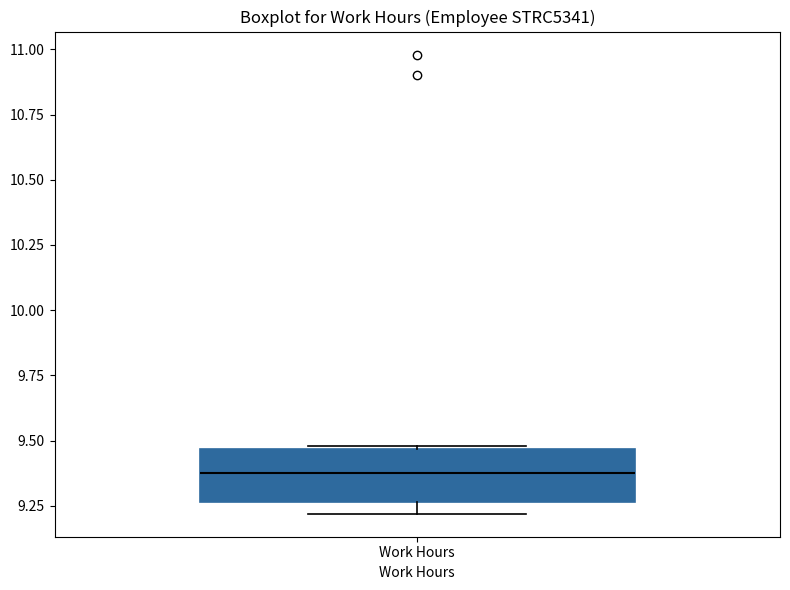

Read this box plot against the y-axis: the position of the median line, the range covered by the box, and the ends of both whiskers. The values are not printed on the chart, so give them approximately, as read against the axis.

median 9.40, box 9.25 to 9.45, whiskers 9.20 to 9.50